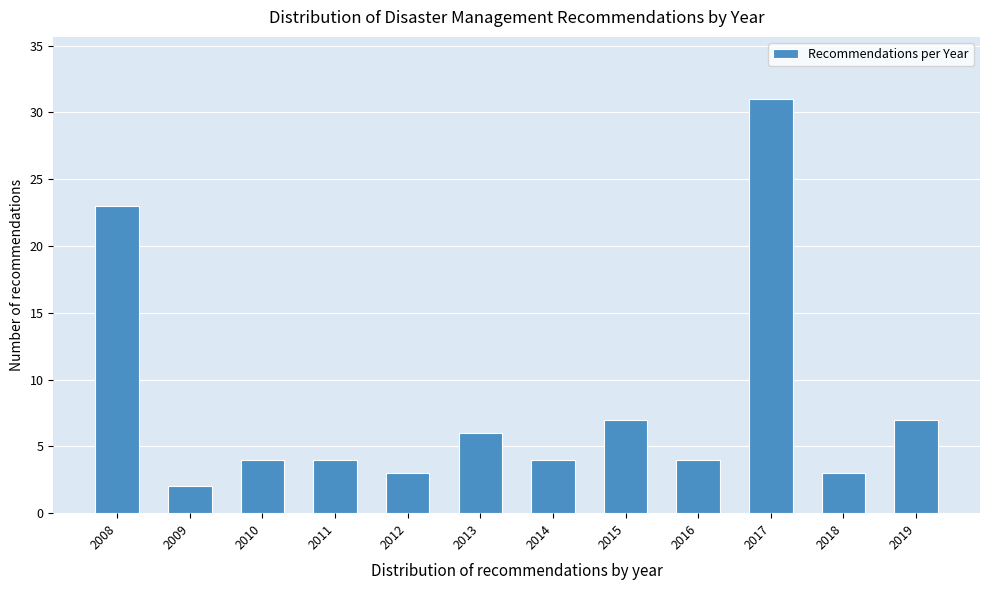

Reading left to right, what are all the values shown in this chart?

2008=23	2009=2	2010=4	2011=4	2012=3	2013=6	2014=4	2015=7	2016=4	2017=31	2018=3	2019=7